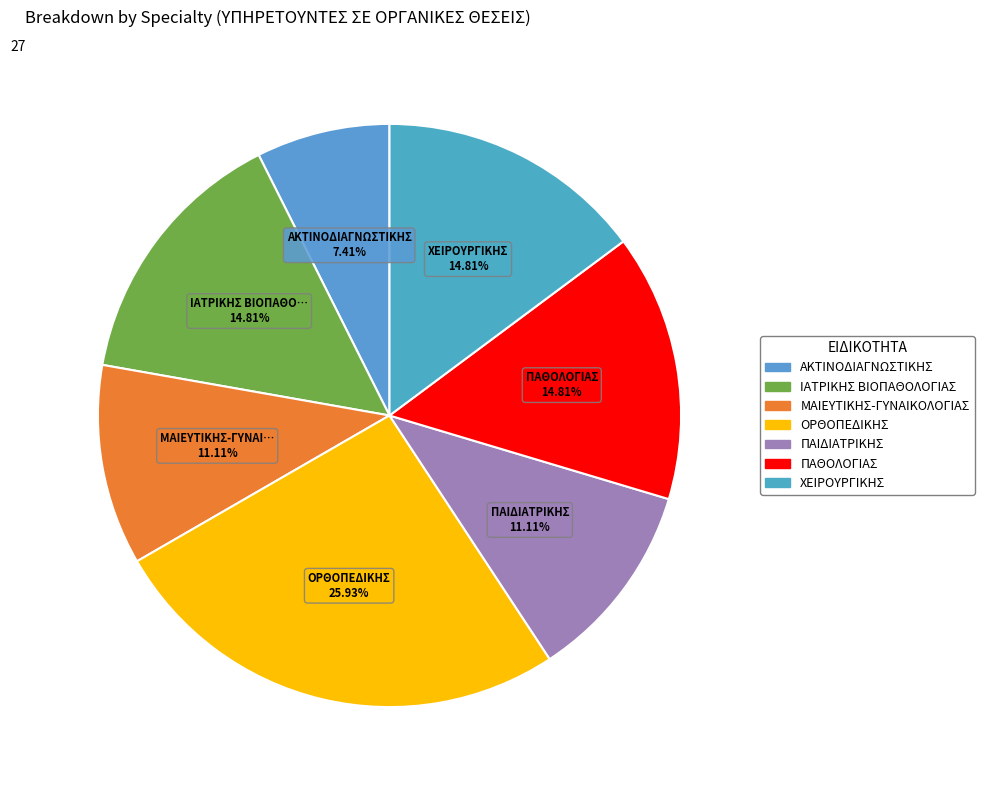

How many segments does this pie chart have?

7